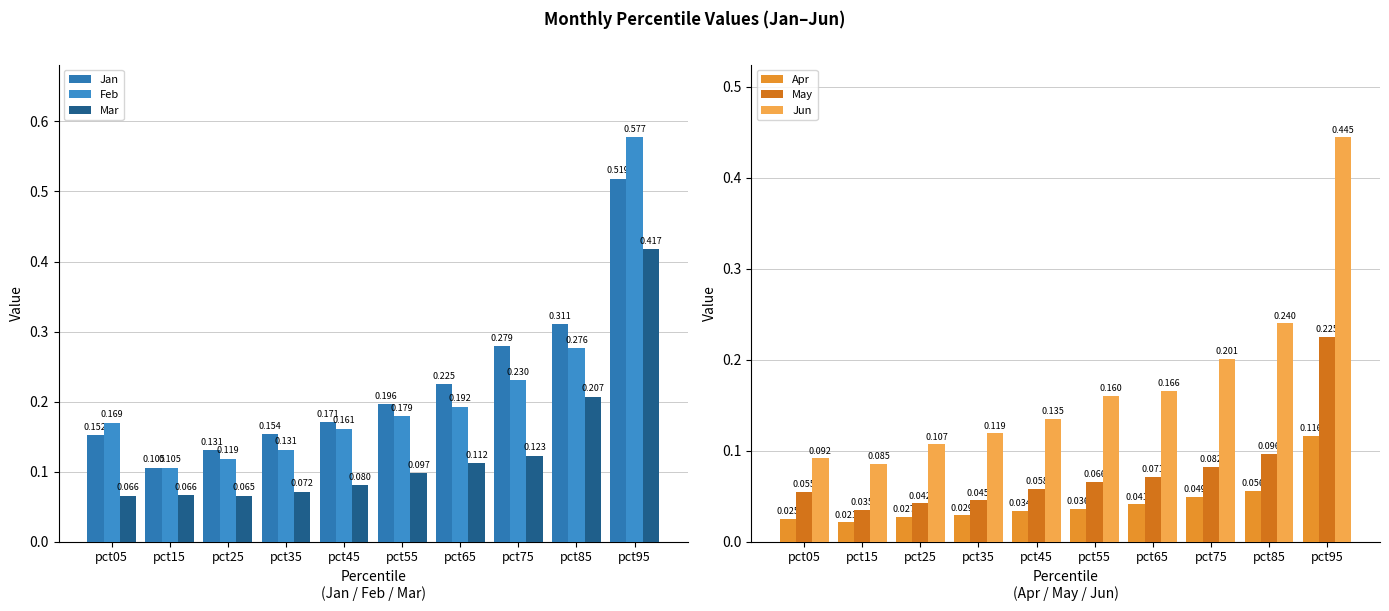

Which series has the largest total across all categories?

Jan